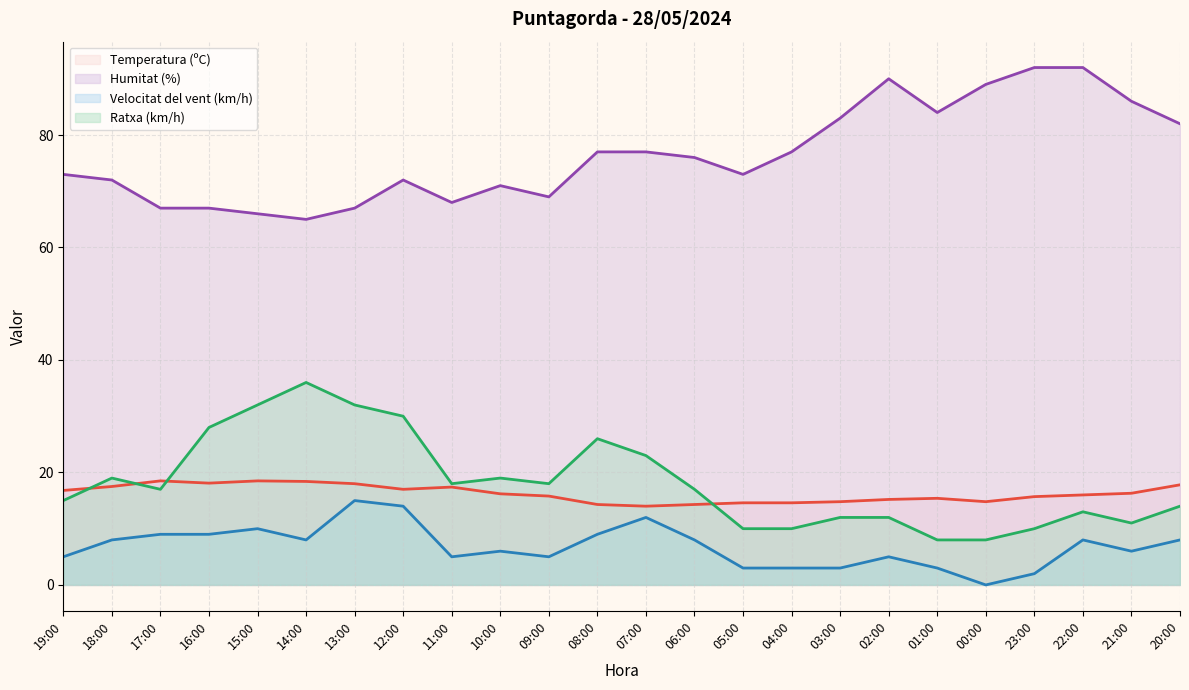

What is the difference between the maximum and minimum values in the Temperatura (ºC) series?

4.5